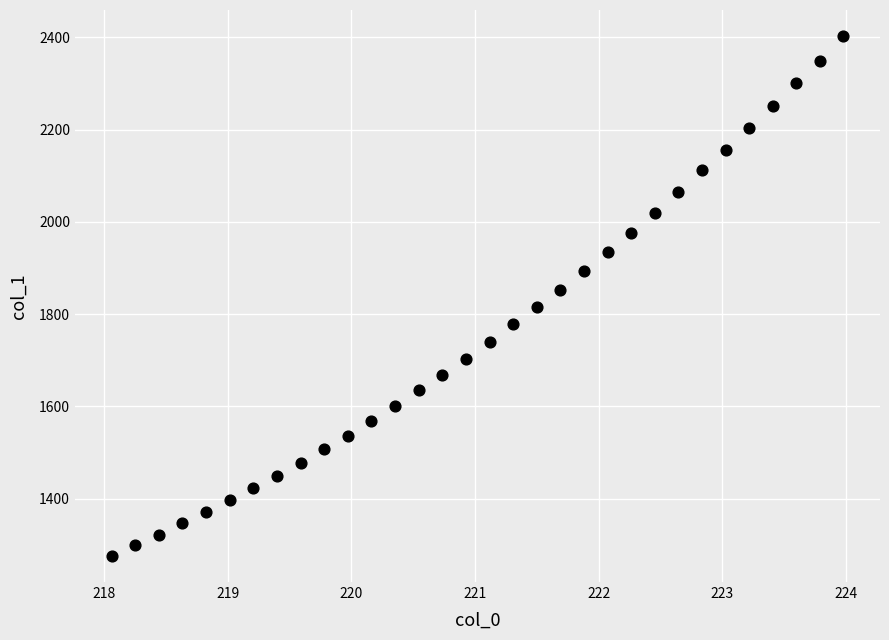

What is the range of Y values (max minus min)?

1127.5